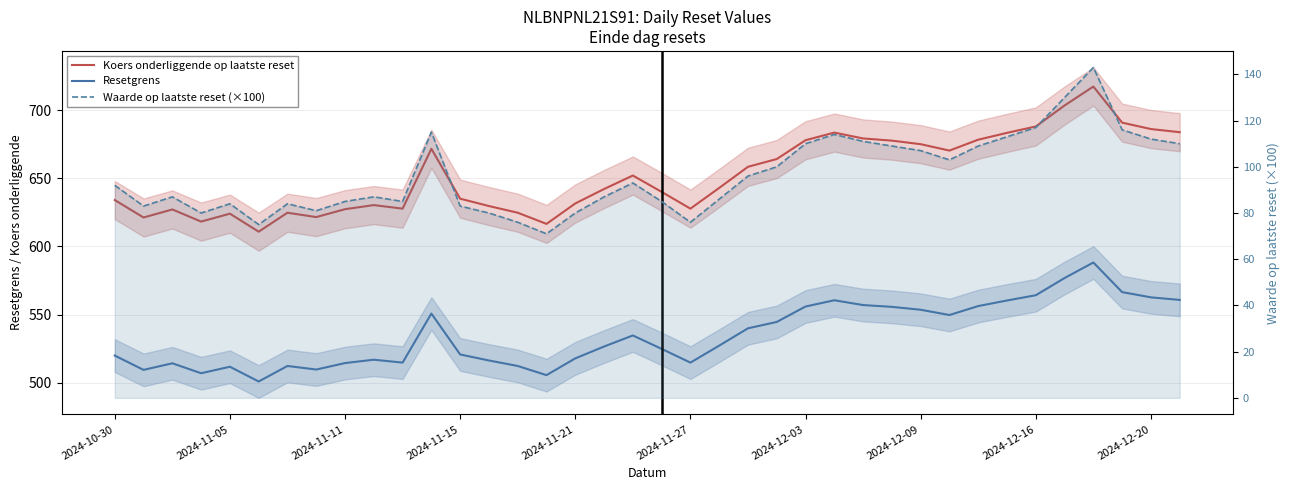

At which category does the chart reach its minimum across all series?

15